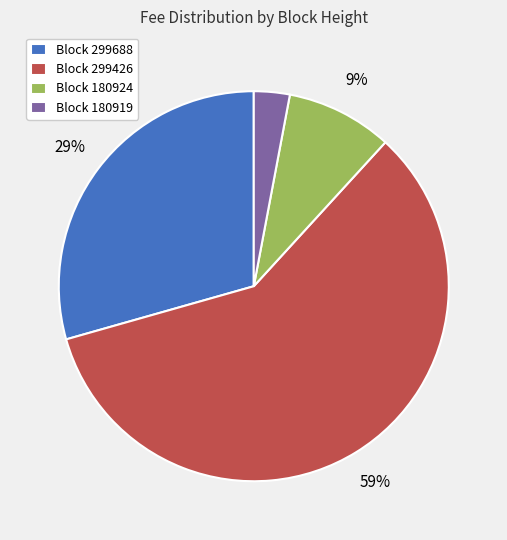

Which category has the smallest portion of the pie?

Block 180919